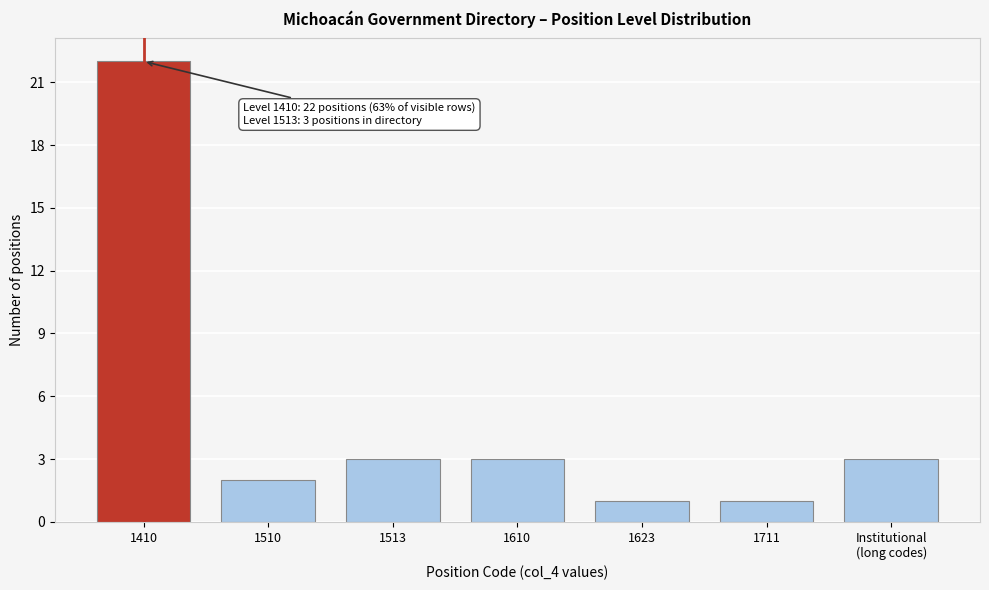

Reading left to right, what are all the values shown in this chart?

22	2	3	3	1	1	3